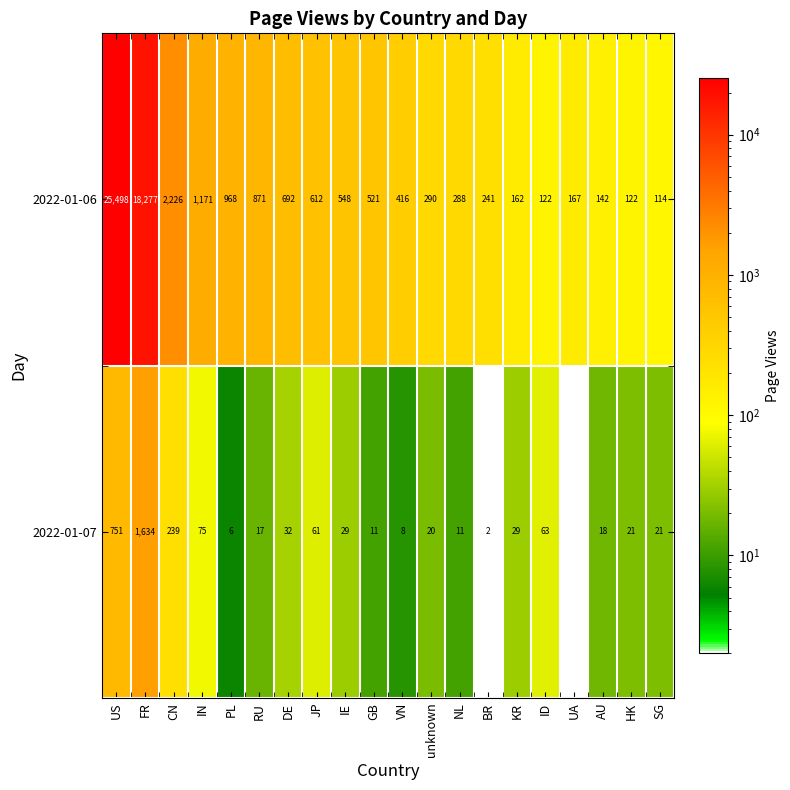

What is the highest value of the 2022-01-06 series?

25498